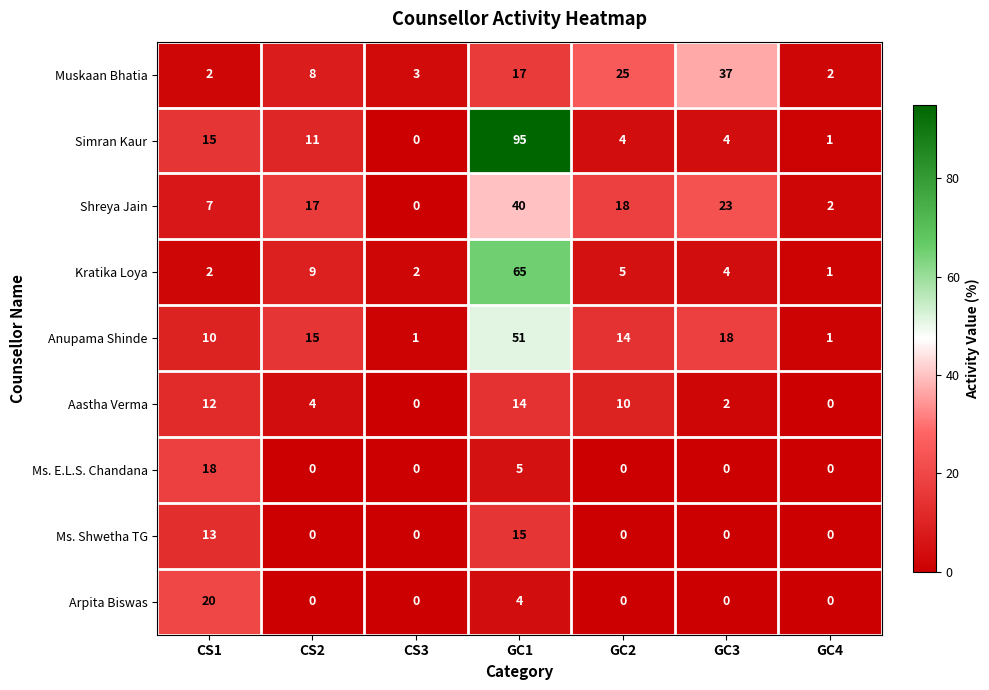

Rank the series by their maximum value, from lowest to highest.

Aastha Verma, Ms. Shwetha TG, Ms. E.L.S. Chandana, Arpita Biswas, Muskaan Bhatia, Shreya Jain, Anupama Shinde, Kratika Loya, Simran Kaur